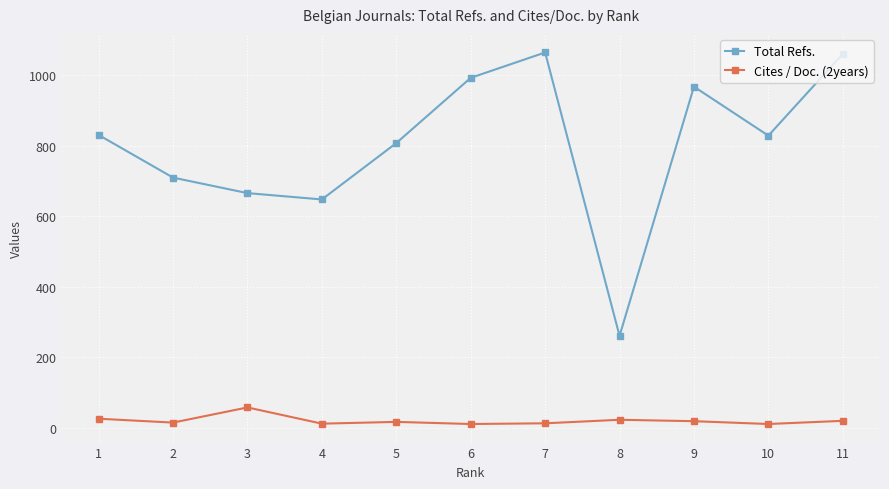

True or false: Total Refs. and Cites / Doc. (2years) intersect in this chart.

False